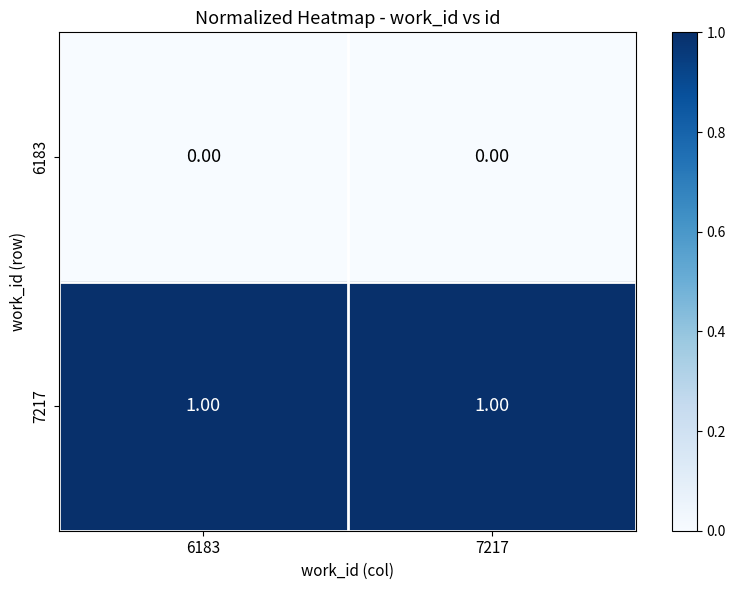

Rank the series by their average value, from lowest to highest.

6183, 7217